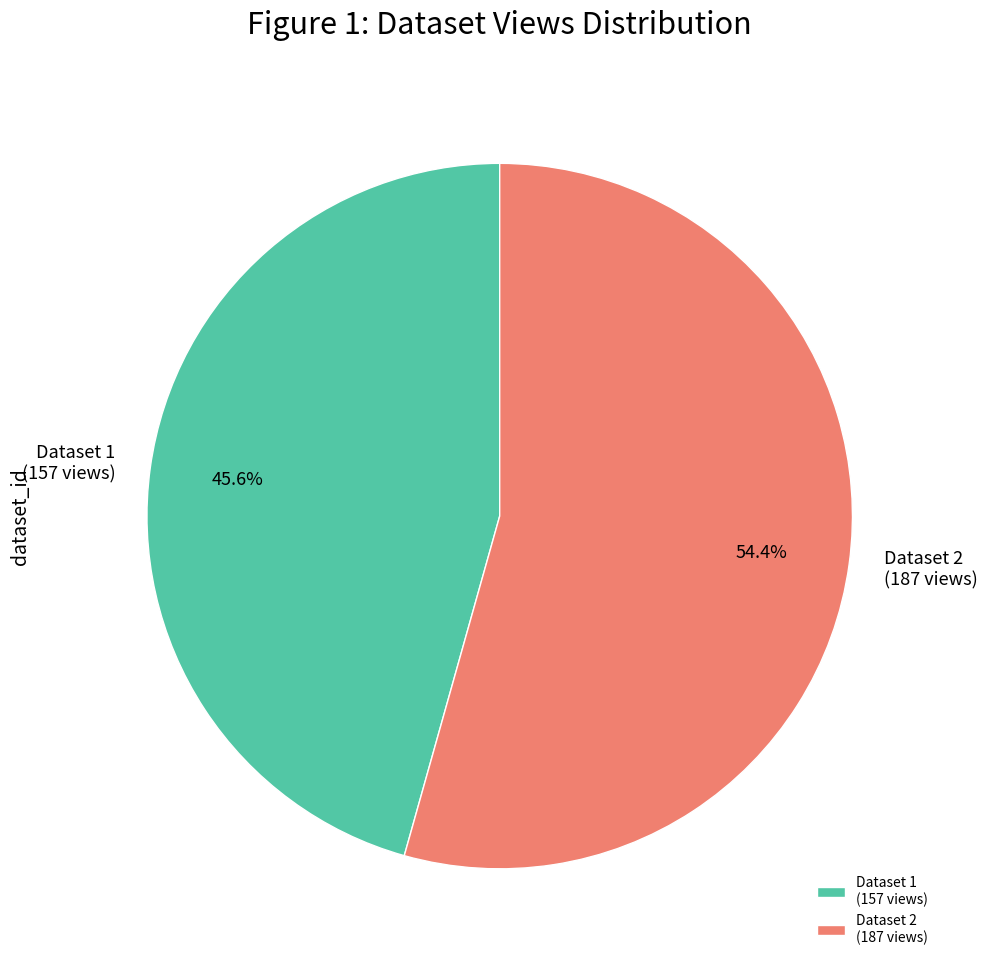

Which slice is the smallest?

Dataset 1 (157 views)